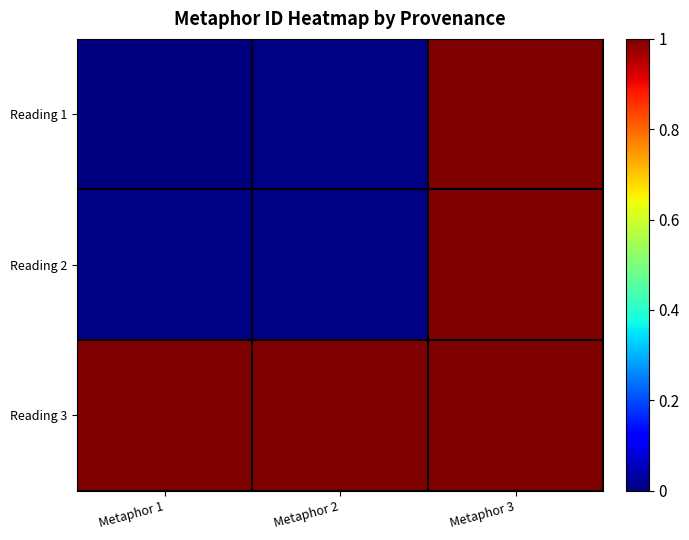

How many categories are shown in the chart?

3